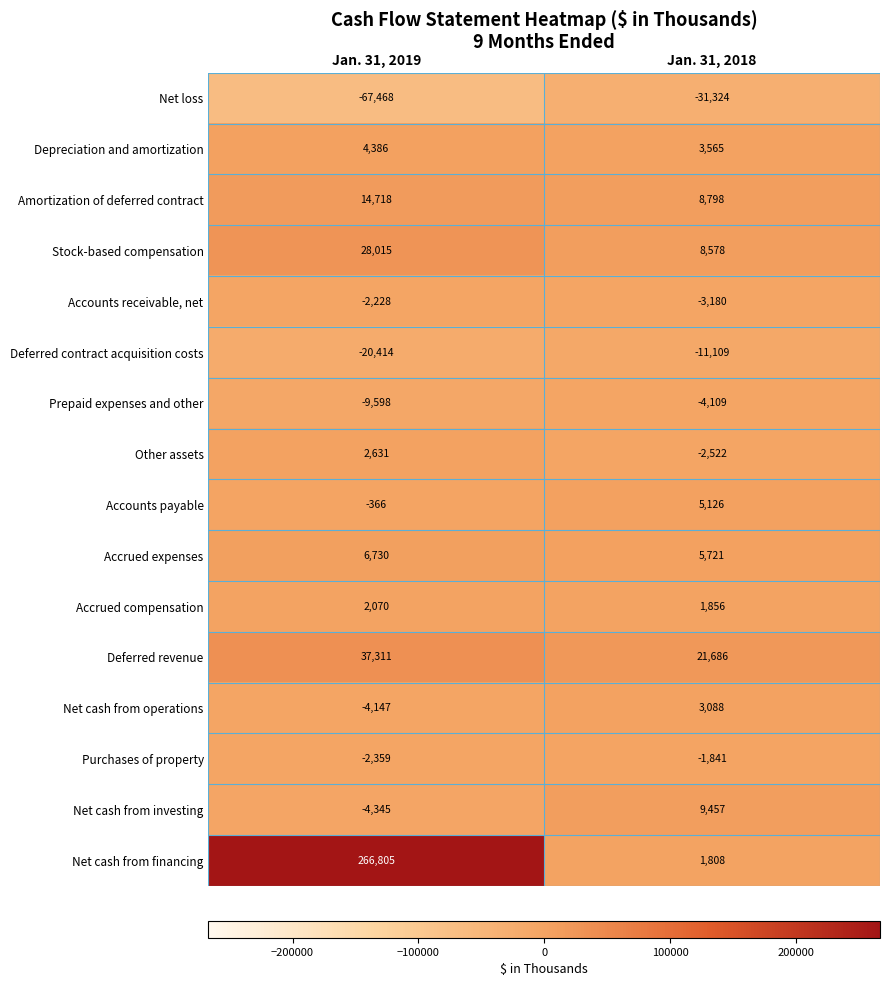

At which label is Stock-based compensation closest to 18296?

Jan. 31, 2018